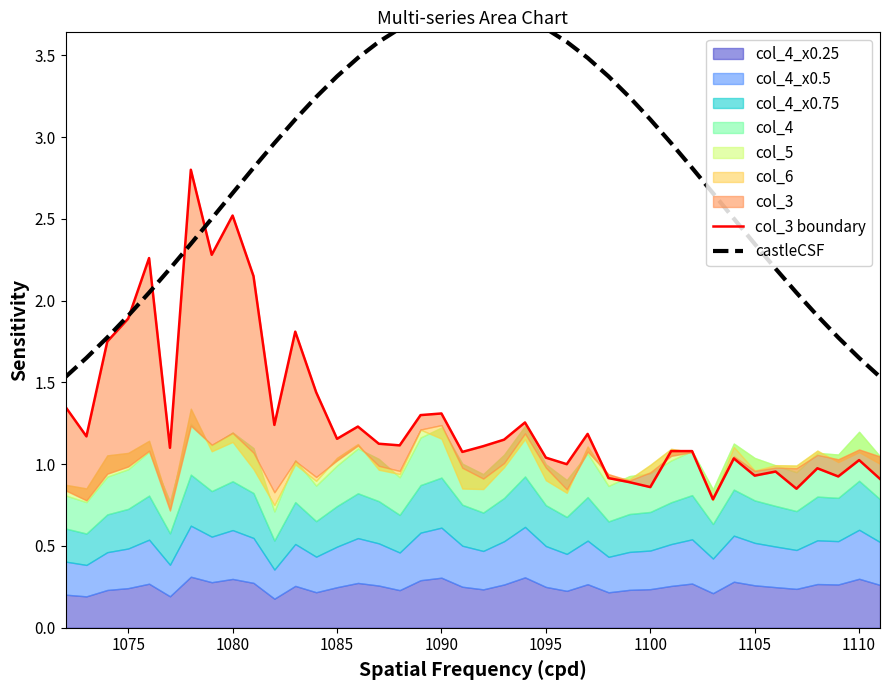

Is the value of castleCSF at 27 greater than the value of col_3 boundary at 1070?

Yes